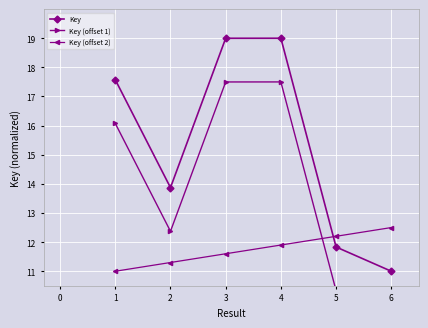

How many data points in Key are above 17?

3